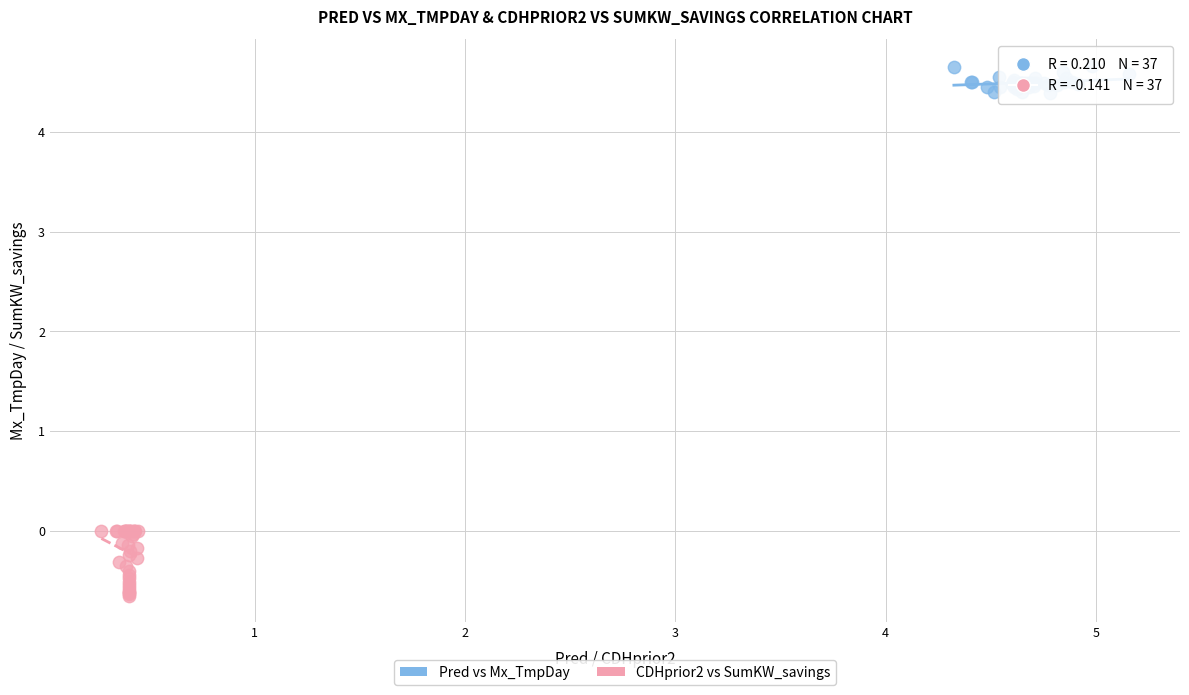

Which series reaches the minimum Y coordinate?

CDHprior2 vs SumKW_savings